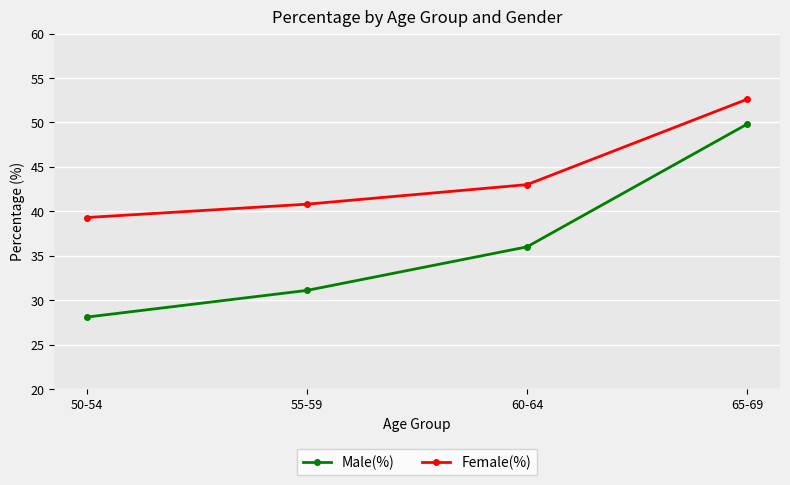

What is the label of the 2nd point from the left?

55-59